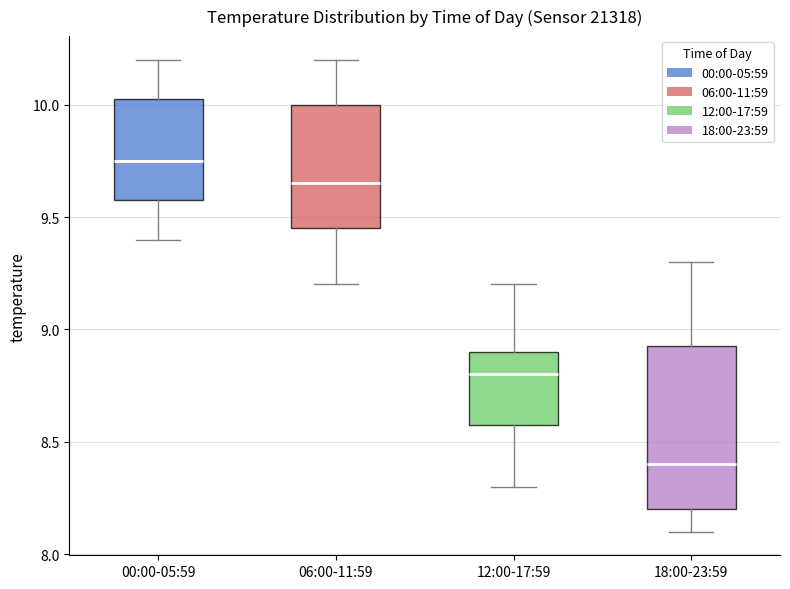

Reading left to right, read every box against the y-axis: the position of its median line, the range the box covers, and the ends of its whiskers. The values are not printed on the chart, so give them approximately, as read against the axis.

00:00-05:59: median 9.75, box 9.60 to 10.05, whiskers 9.40 to 10.20
06:00-11:59: median 9.65, box 9.45 to 10.00, whiskers 9.20 to 10.20
12:00-17:59: median 8.80, box 8.60 to 8.90, whiskers 8.30 to 9.20
18:00-23:59: median 8.40, box 8.20 to 8.95, whiskers 8.10 to 9.30